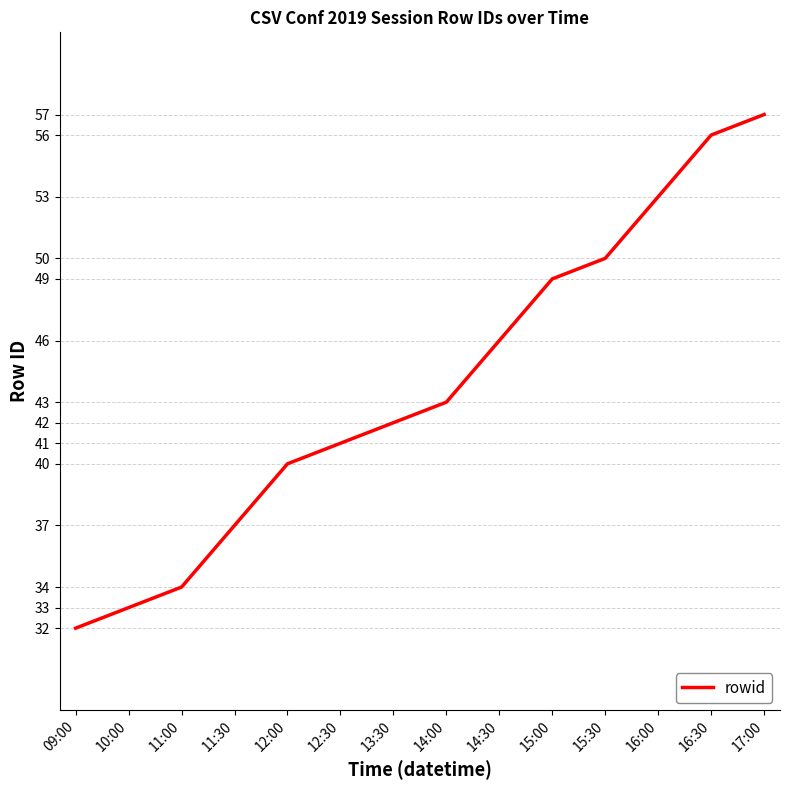

What is the ratio of the value at 14:30 to the value at 17:00?

0.8